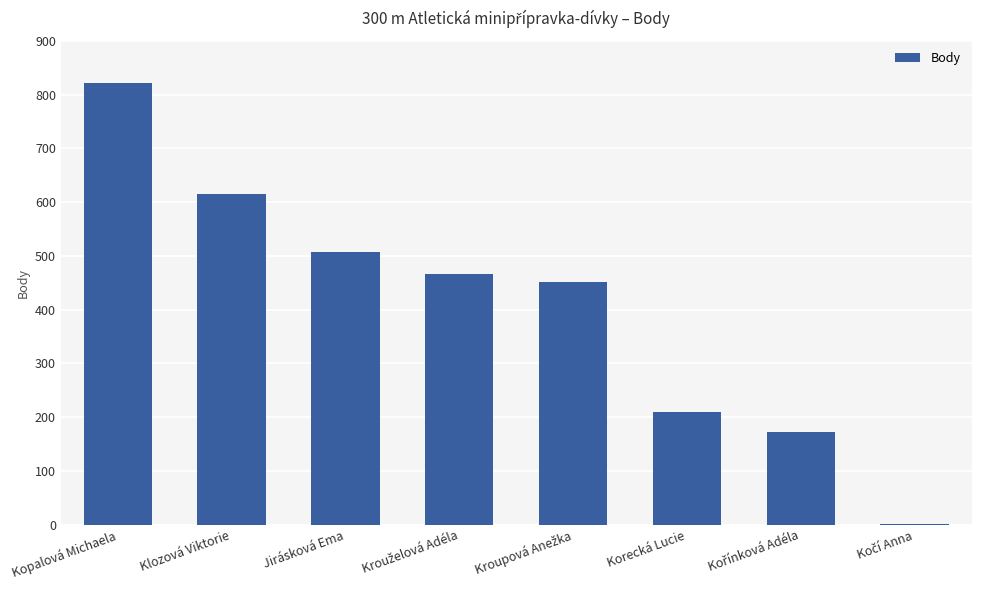

What value does the data have at Kopalová Michaela, to the nearest 100?

800